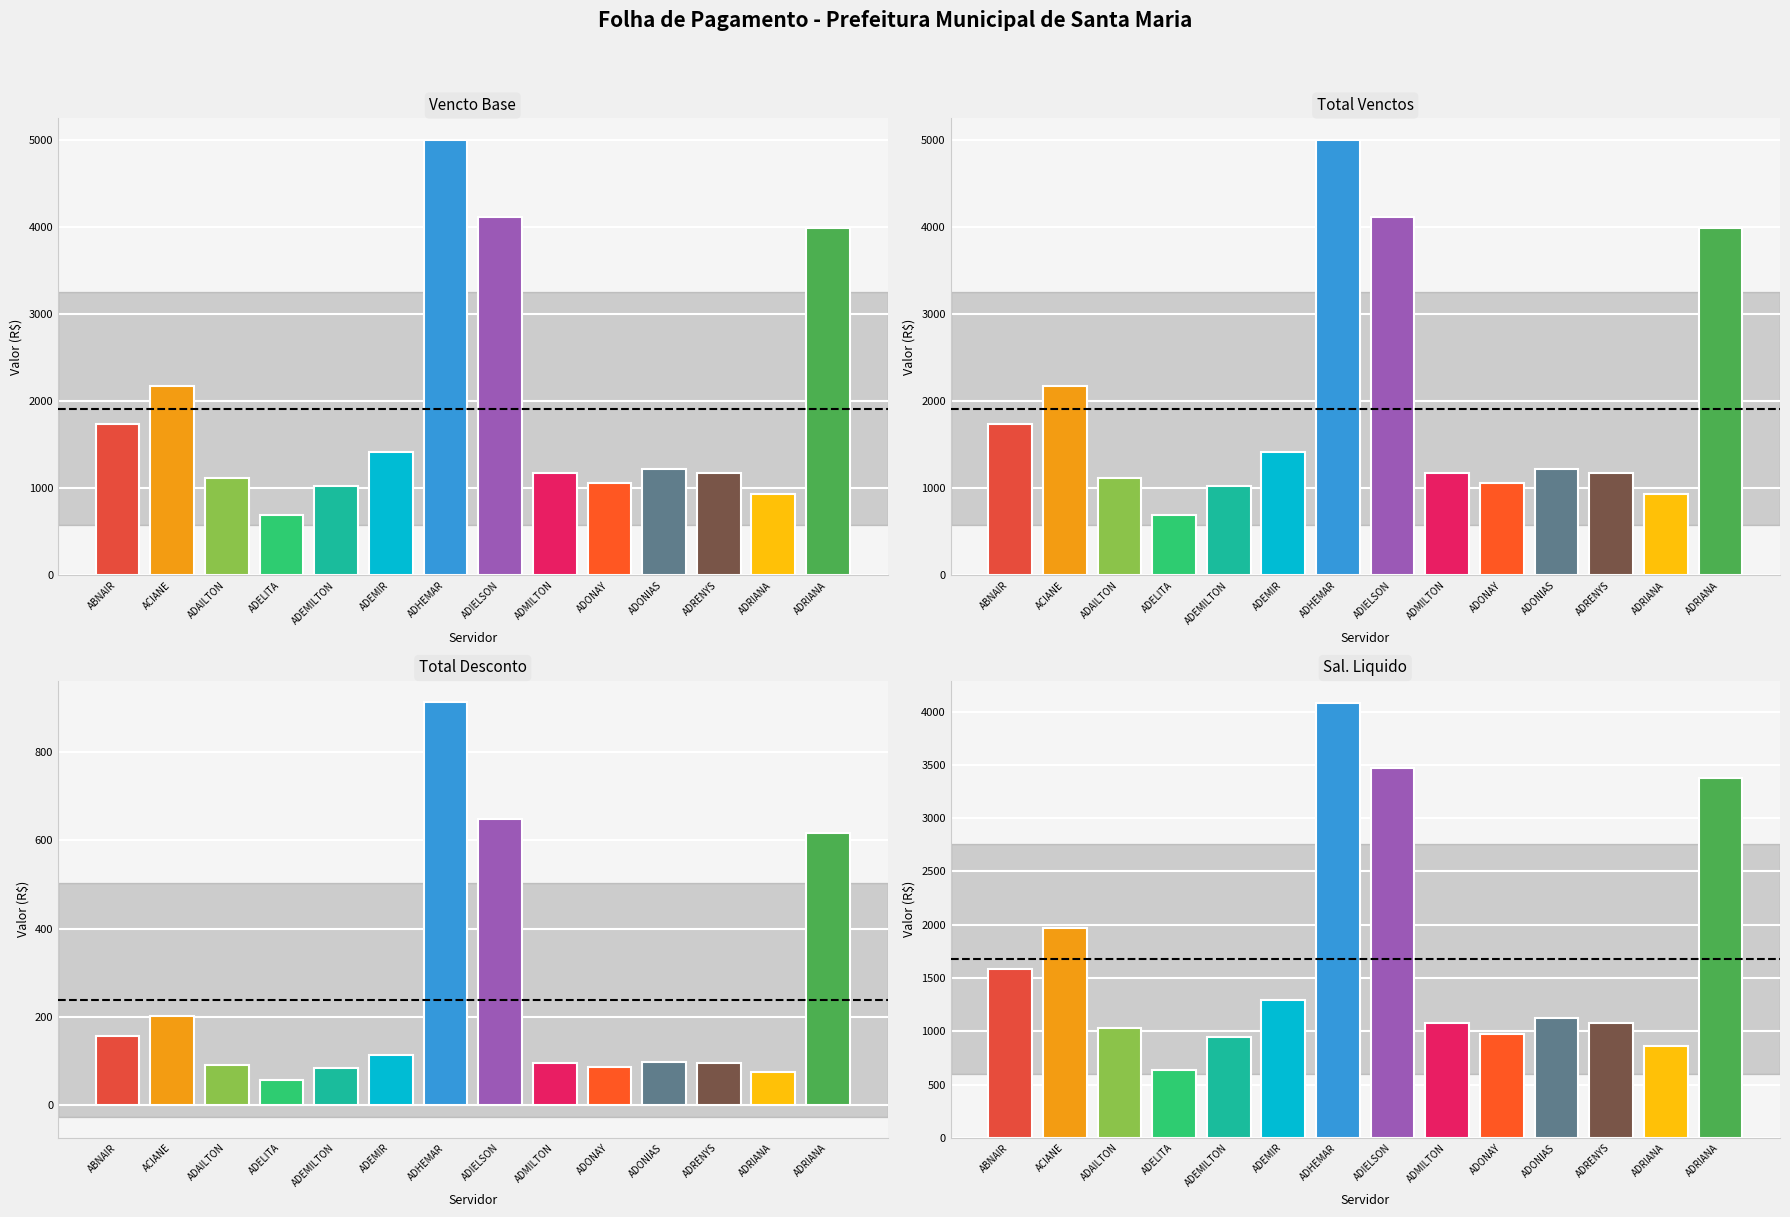

At which label does Sal. Liquido reach its peak?

ADHEMAR JUNIOR SILVA DA COSTA